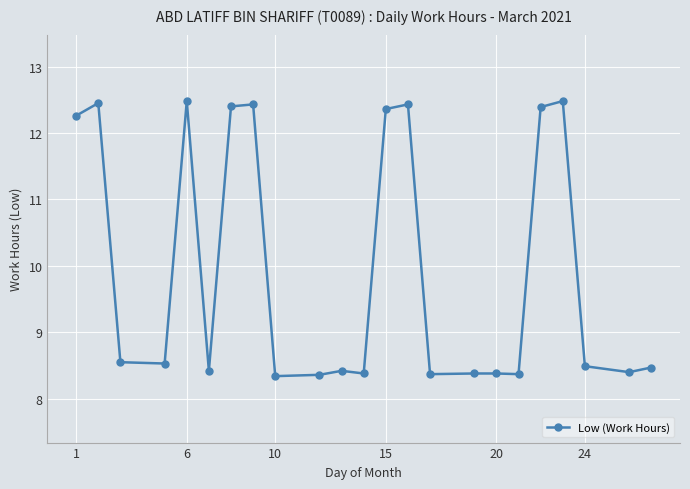

What is the value of the 7th point from the left?

12.4